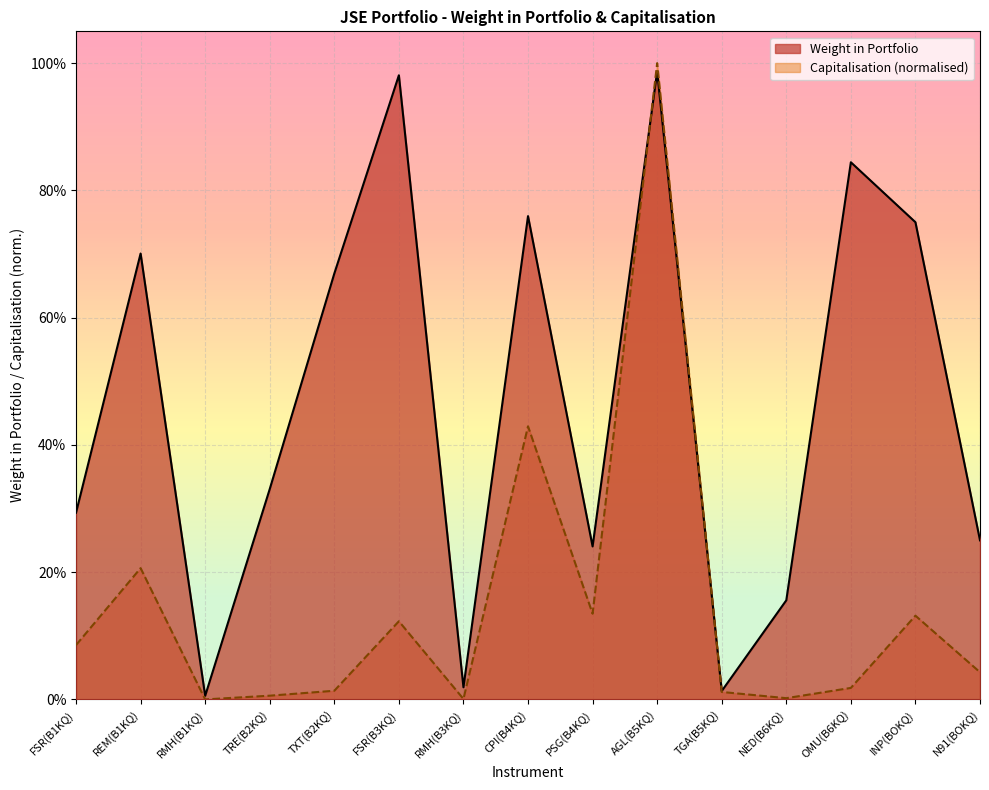

What is the difference between the maximum and minimum values in the Weight in Portfolio series?

1.0